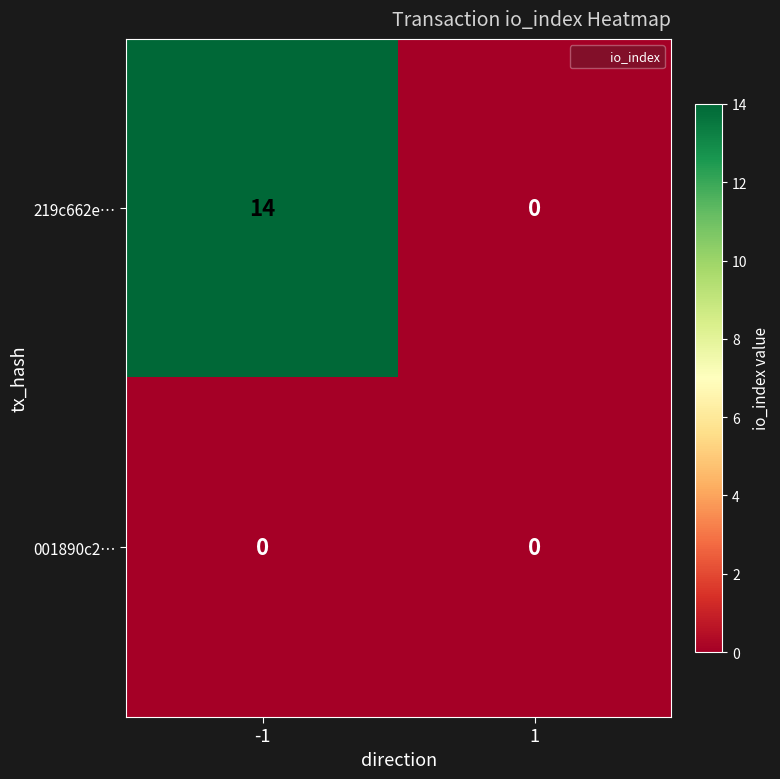

What is the difference between the 219c662e… values at -1 and 1?

14